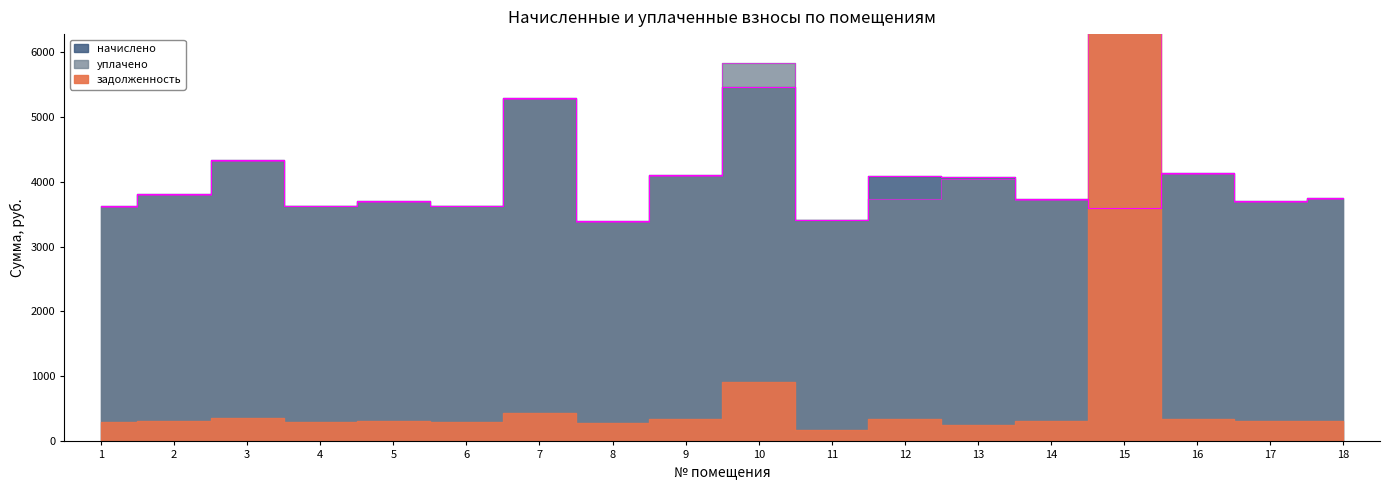

Which label corresponds to the smallest value in the chart?

8